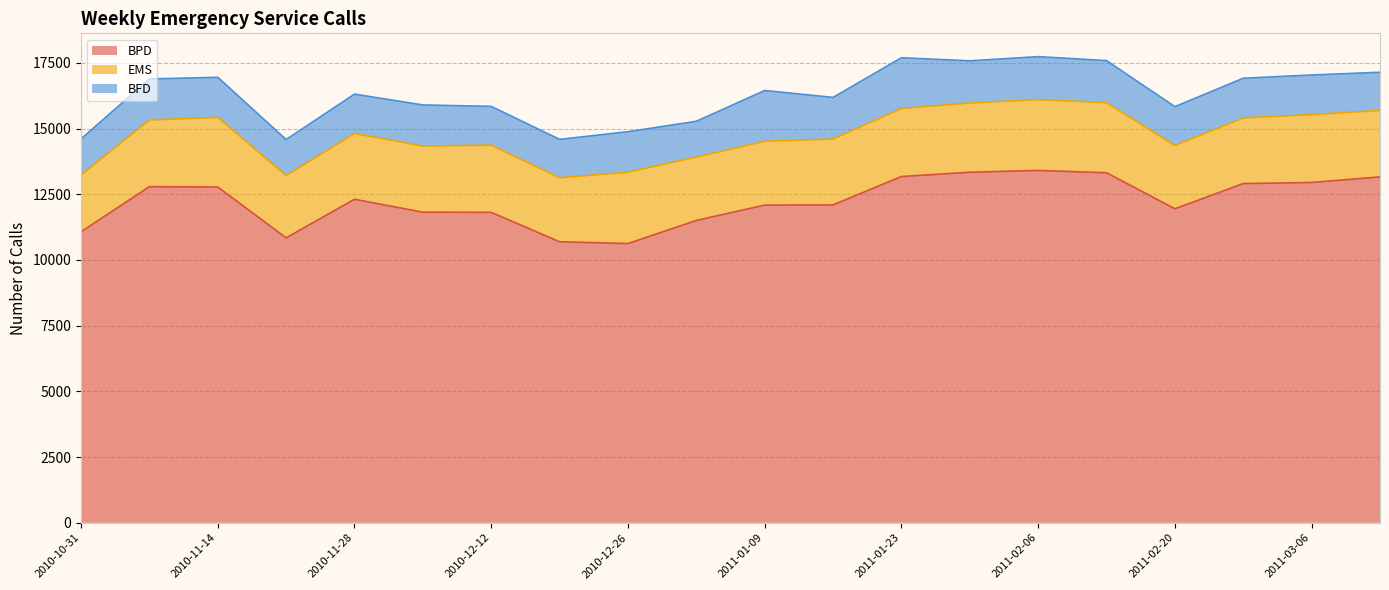

Read the BFD value at 2011-02-06, to the nearest 50.

1650